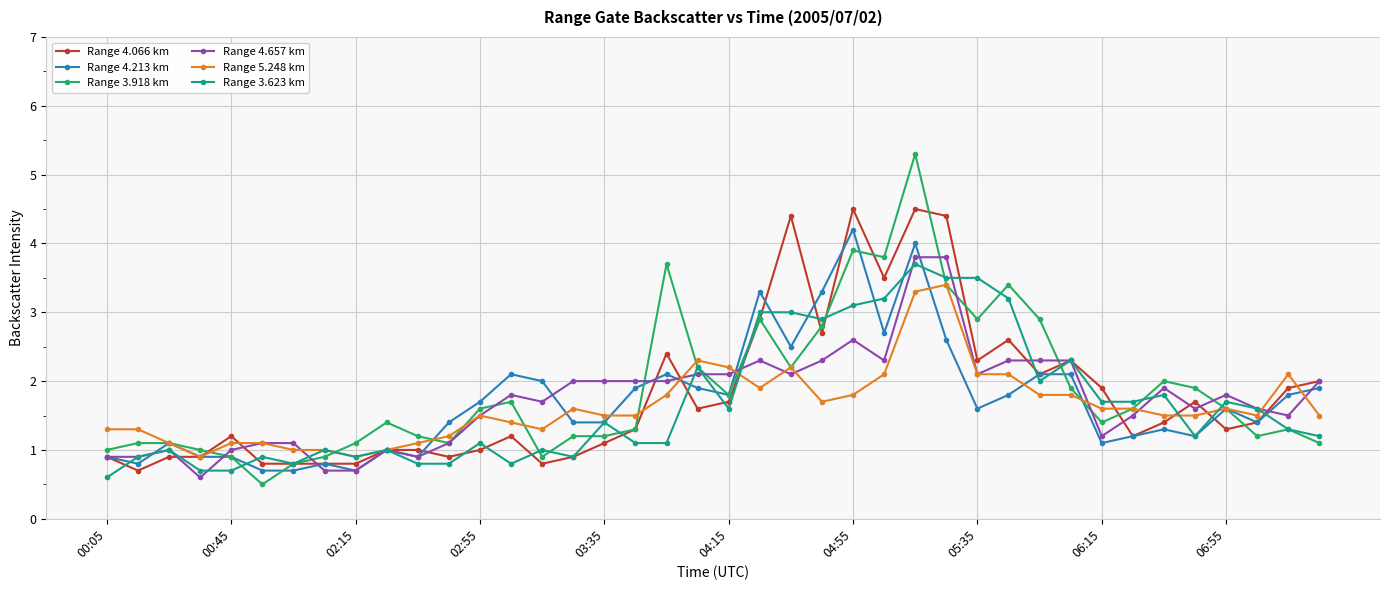

True or false: Range 3.623 km has more than 0 points higher than both neighbors.

True